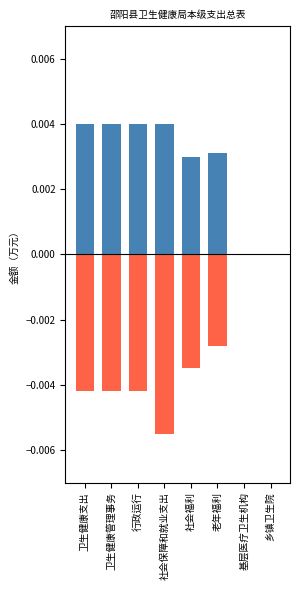

At 卫生健康管理事务, list the series in order from largest to smallest.

合计, 基本支出